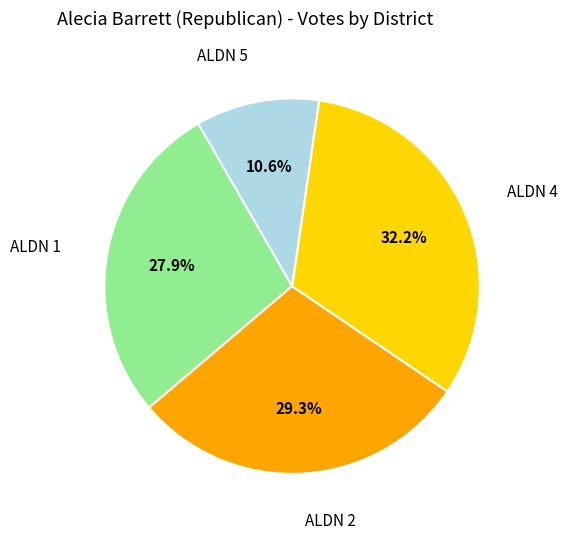

Rank the categories by value from highest to lowest.

ALDN 4, ALDN 2, ALDN 1, ALDN 5